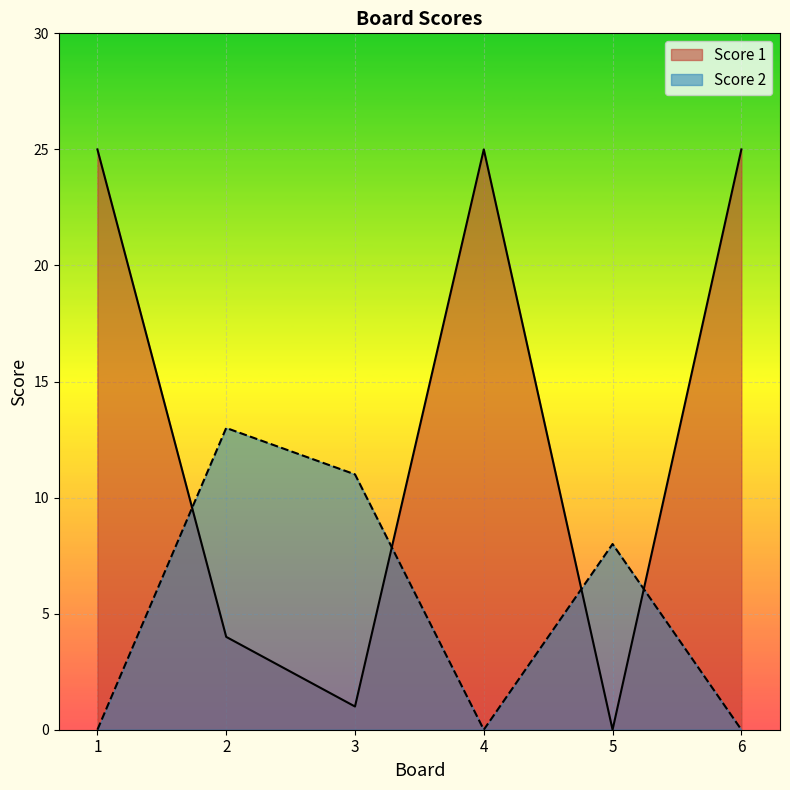

At which category is the sum across all series the highest?

1